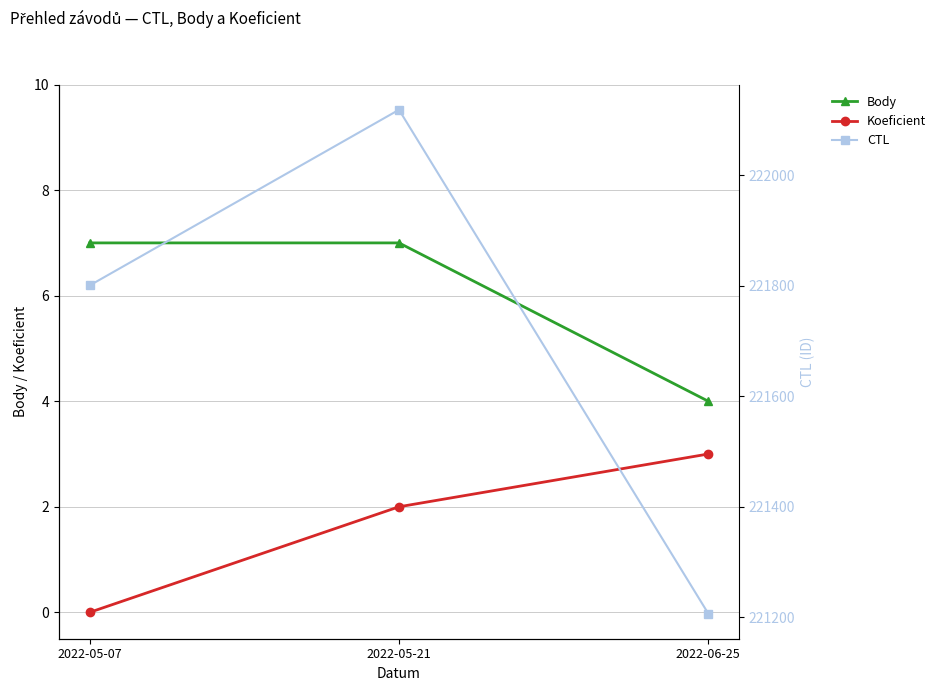

Reading left to right, transcribe all the data shown in this chart.

Body: 7	7	4
Koeficient: 0	2	3
CTL: 221801	222119	221207